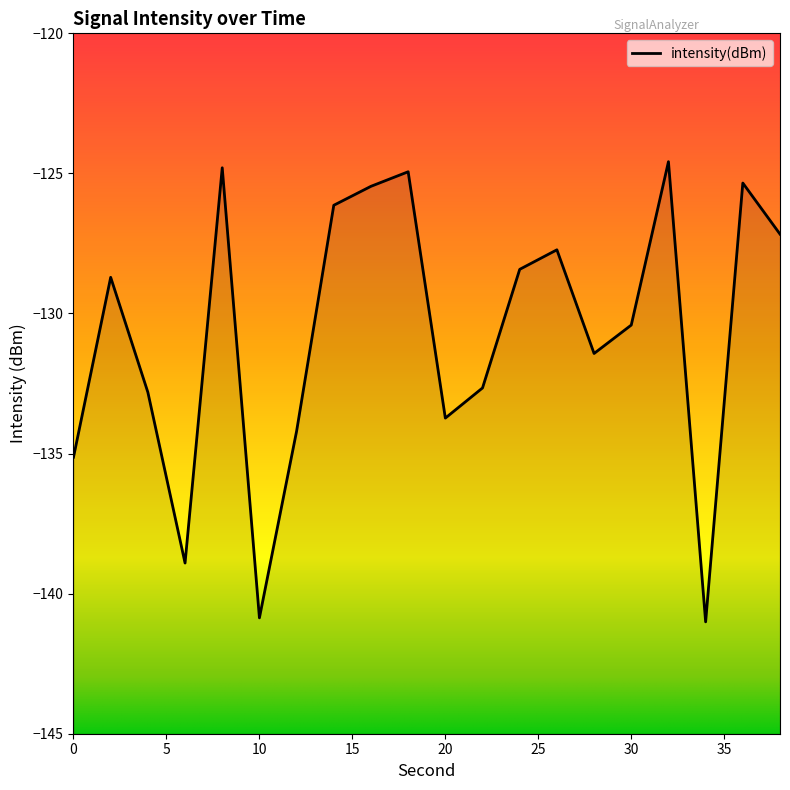

The chart shows a value of -124.6 at 32. True or false?

True